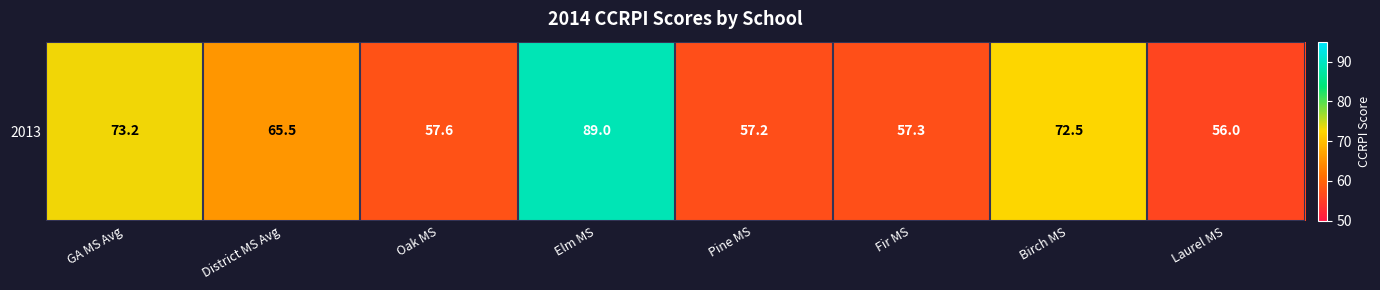

What is the change in value from GA MS Avg to Fir MS?

-15.9